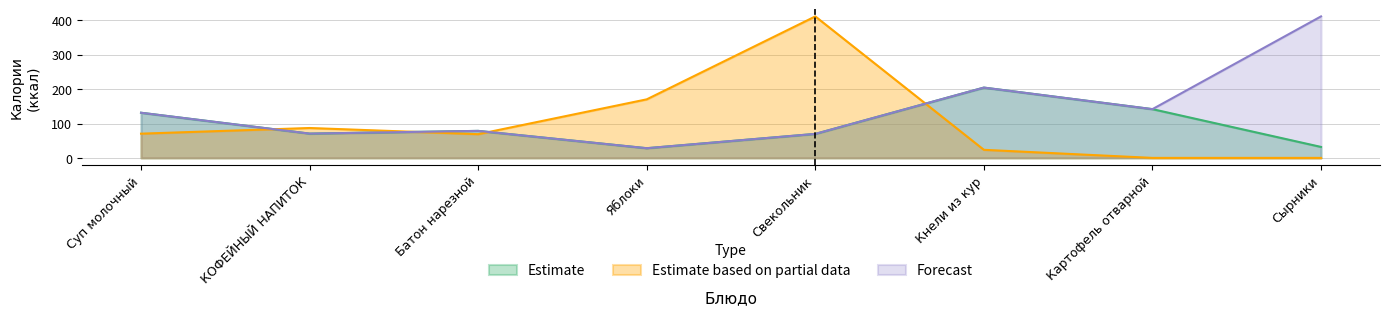

Reading left to right, list all the values displayed in this chart.

Estimate: Суп молочный=131.4	КОФЕЙНЫЙ НАПИТОК=70.7	Батон нарезной=78.6	Яблоки=28.2	Свекольник=69.8	Кнели из кур=204.6	Картофель отварной=141.9	Сырники=31.9
Estimate based on partial data: Суп молочный=70.5	КОФЕЙНЫЙ НАПИТОК=87.0	Батон нарезной=69.0	Яблоки=170.4	Свекольник=411.7	Кнели из кур=23.5	Картофель отварной=0.0	Сырники=0.0
Forecast: Суп молочный=131.4	КОФЕЙНЫЙ НАПИТОК=70.7	Батон нарезной=78.6	Яблоки=28.2	Свекольник=69.8	Кнели из кур=204.6	Картофель отварной=141.9	Сырники=411.7